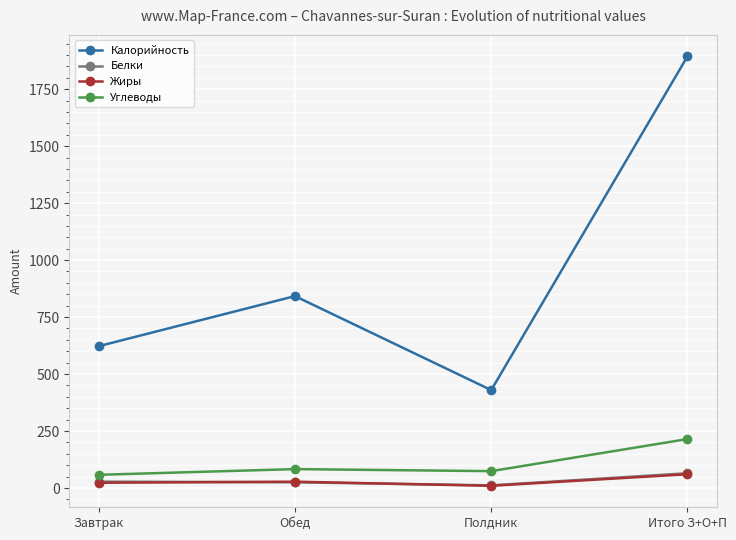

True or false: Калорийность has more than 0 points higher than both neighbors.

True